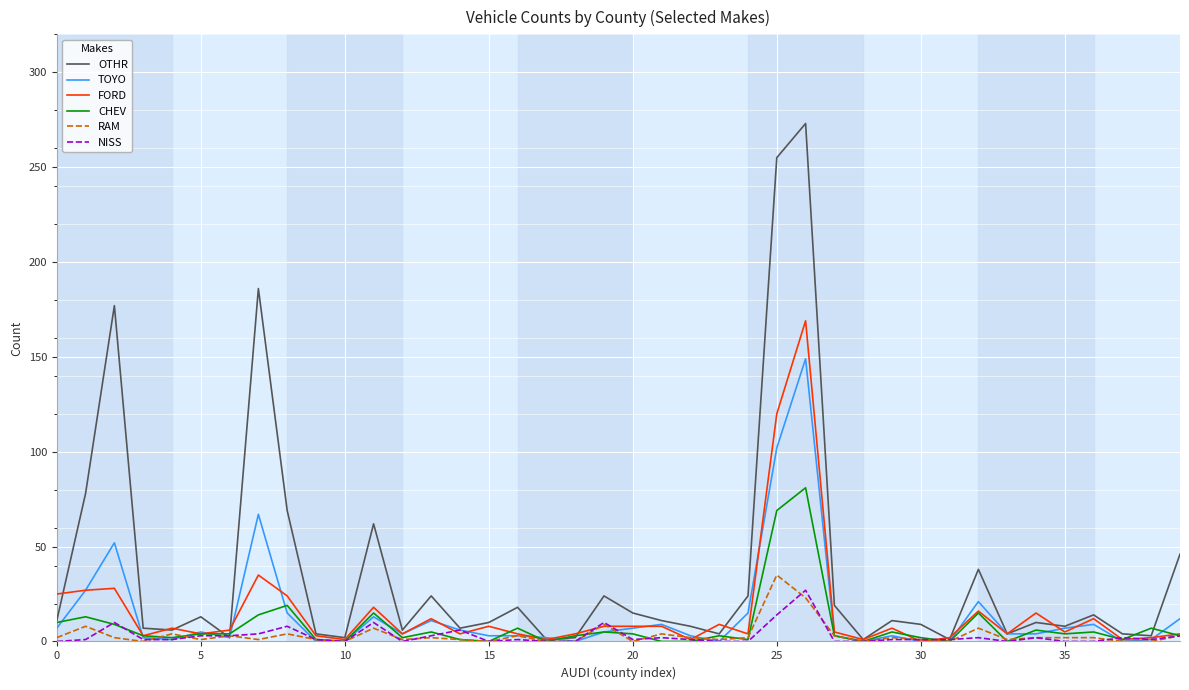

What is the greatest value displayed?

273